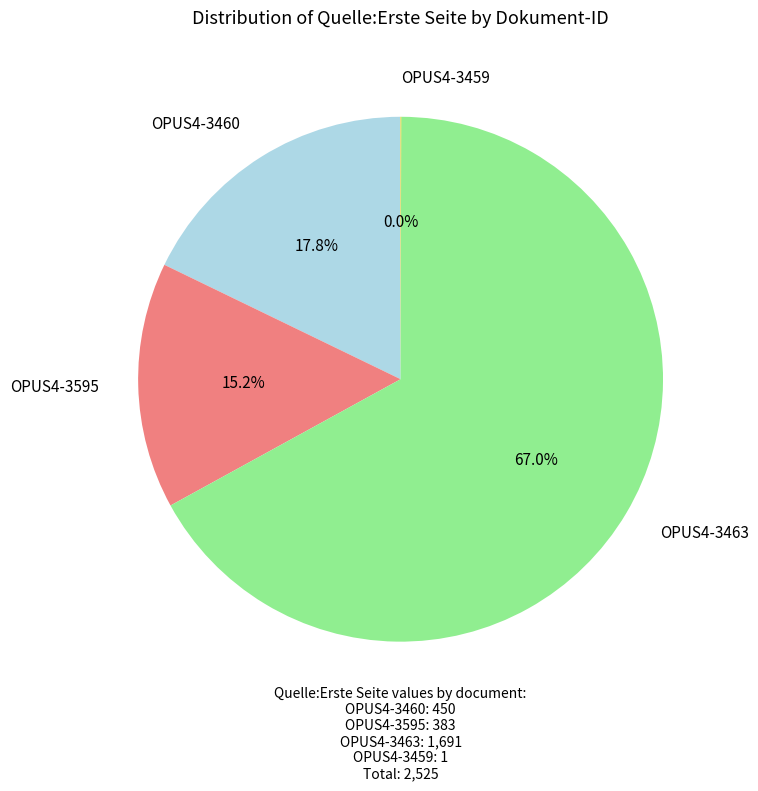

Which slice is the largest?

OPUS4-3463